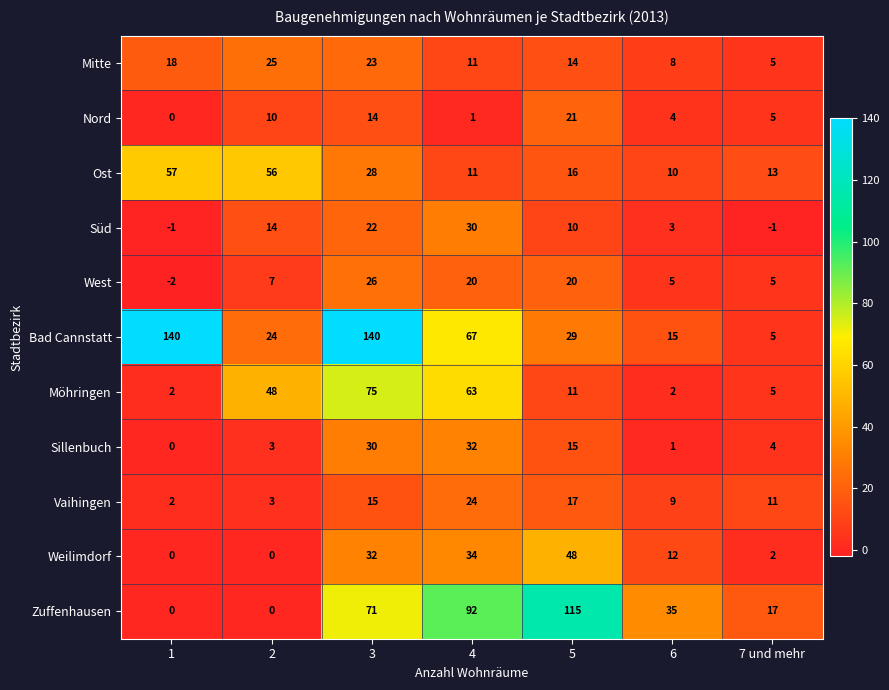

What value does the Bad Cannstatt series have at 1, to the nearest 5?

140